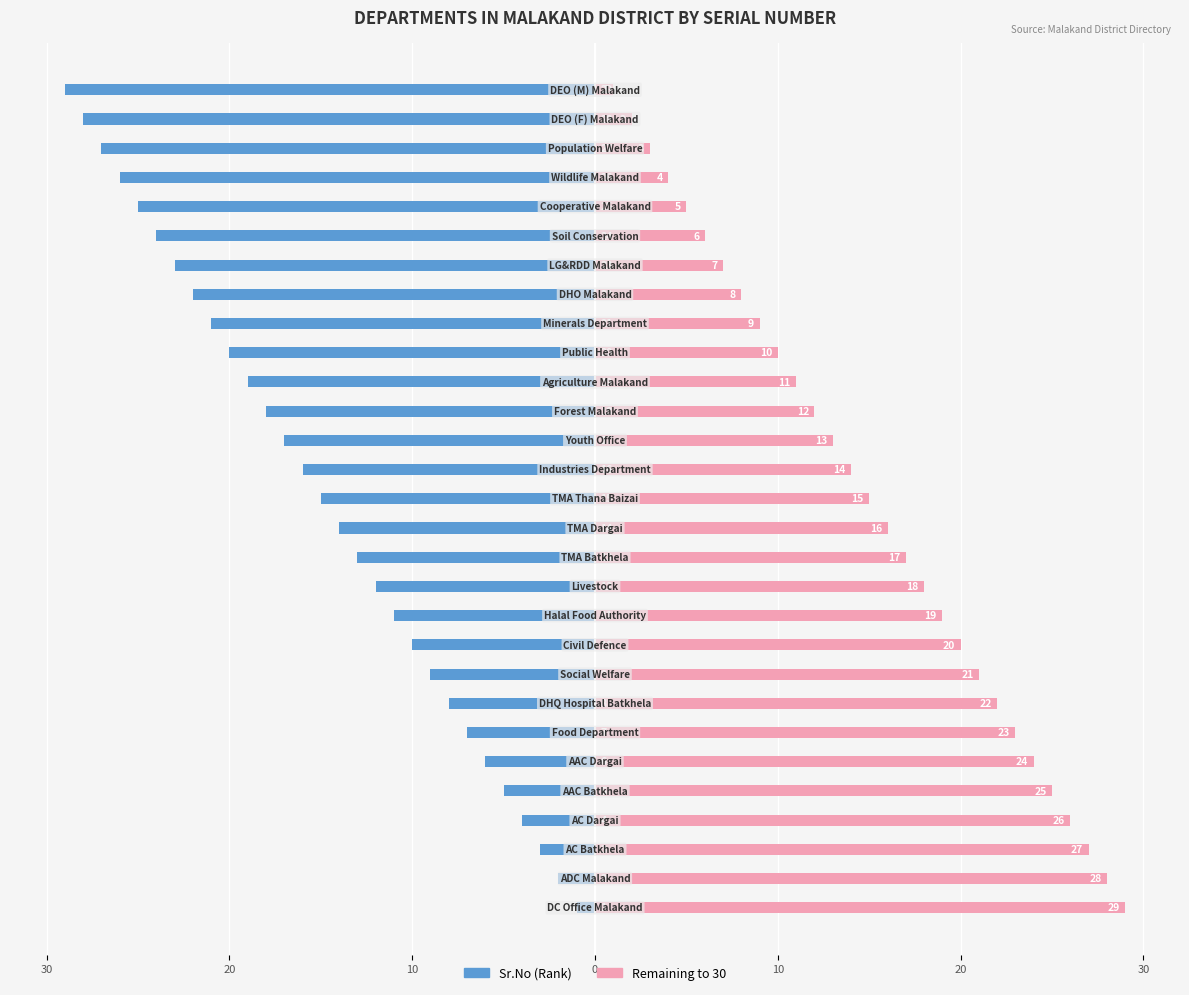

How many bars are there in total?

58